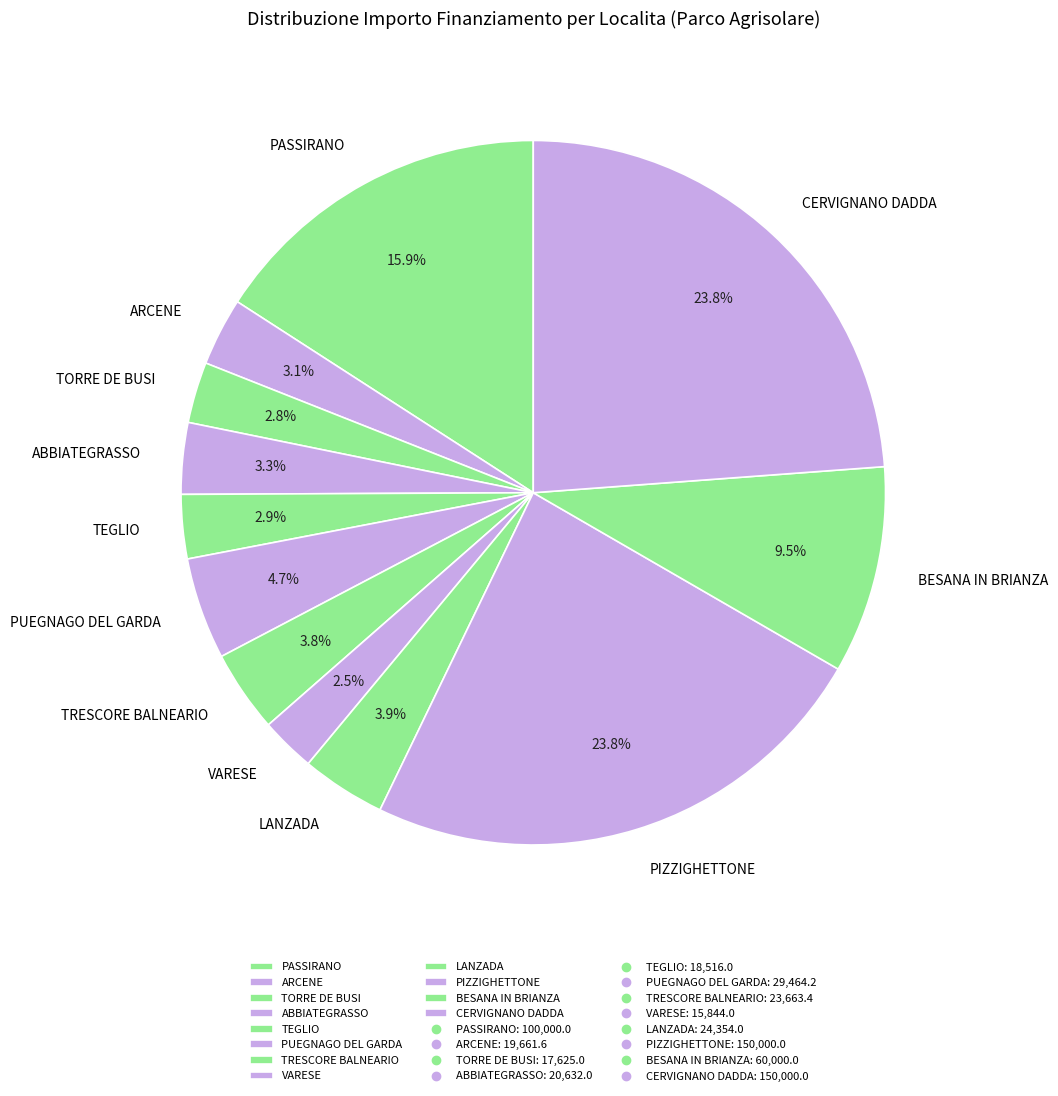

What percentage do TRESCORE BALNEARIO and BESANA IN BRIANZA together represent?

13.3%